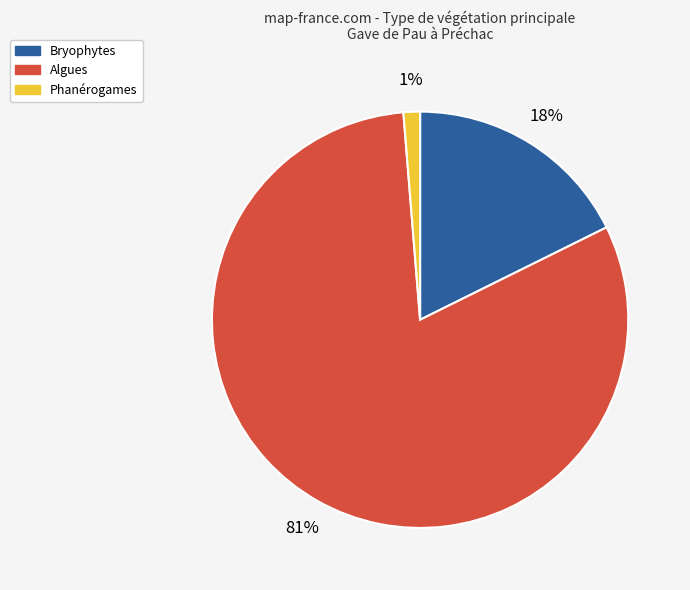

Does any single category account for the majority?

Yes